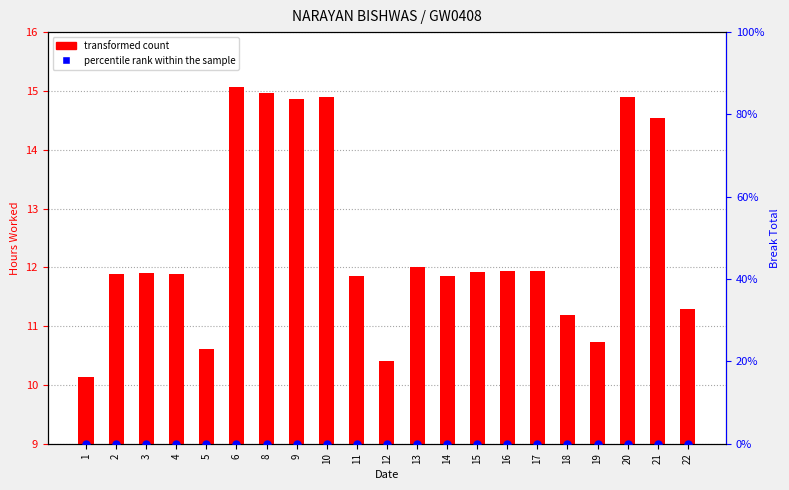

Which series has the largest total across all categories?

transformed count